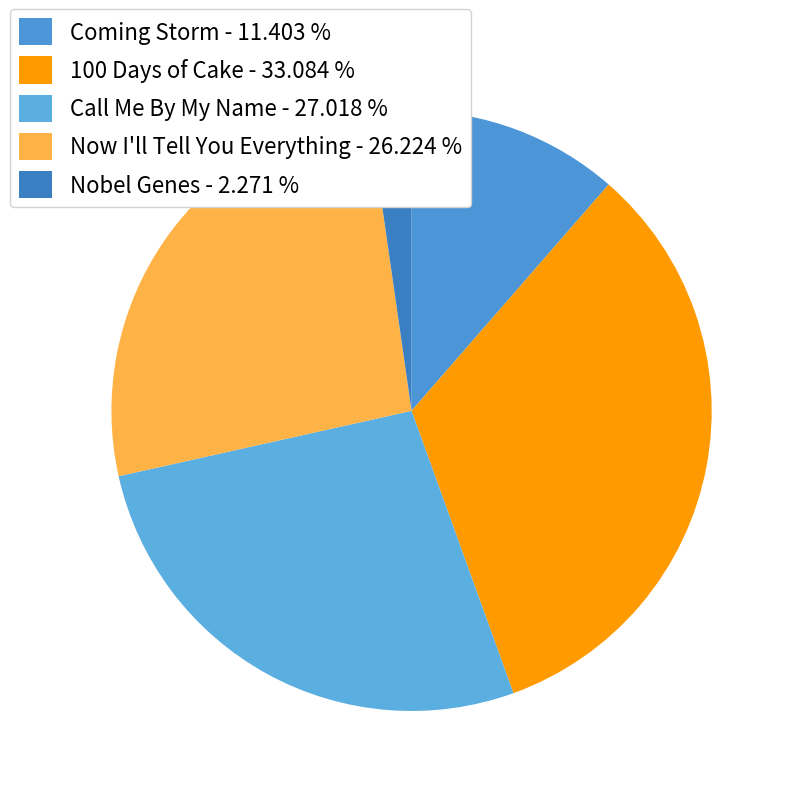

The Now I'll Tell You Everything slice represents 26% of the pie. True or false?

True